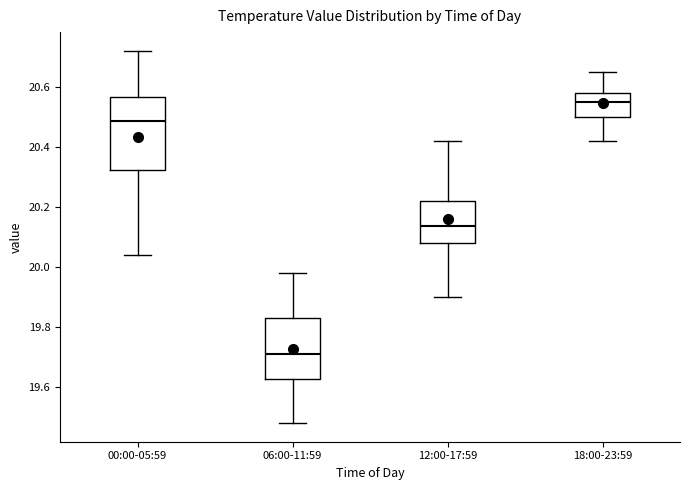

Which box is the tallest, from its lower edge to its upper edge?

00:00-05:59